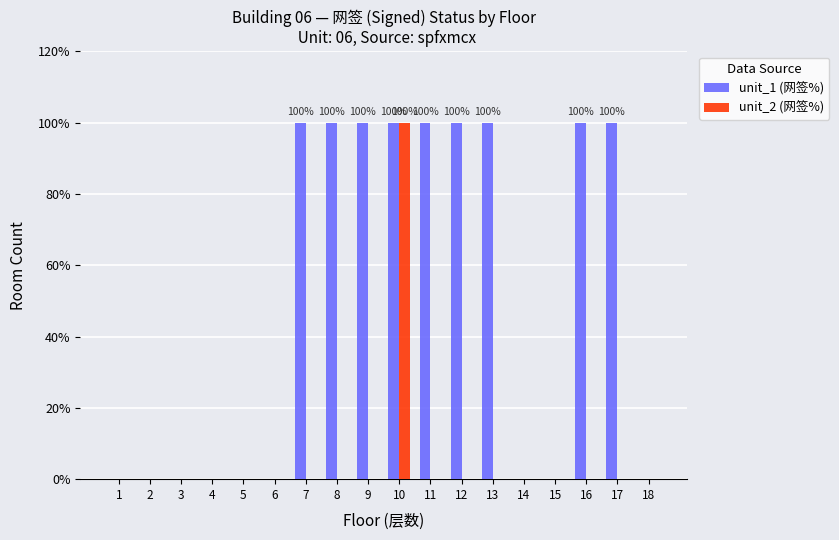

Which category has the highest value in the unit_2 (网签%) series?

10